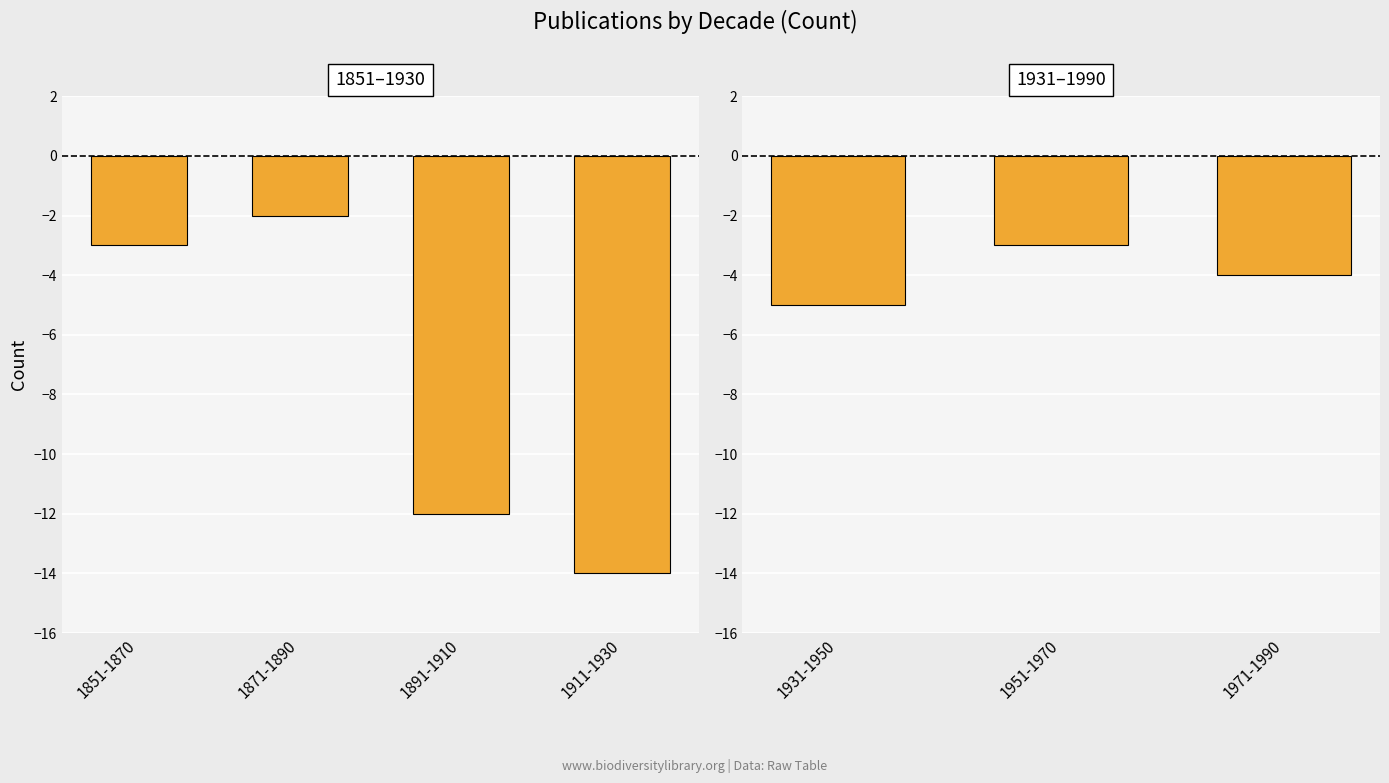

What is the label of the 2nd bar from the left?

1951-1970